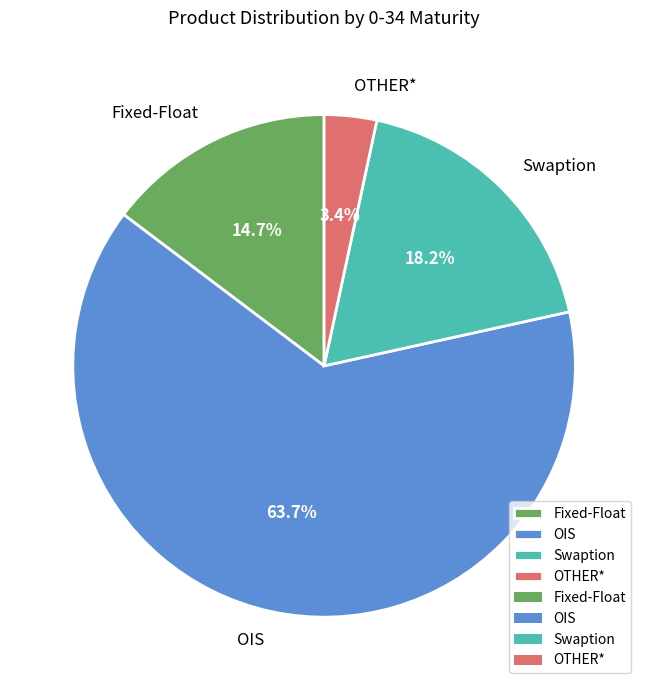

To the nearest percent, what portion does OIS represent?

64%